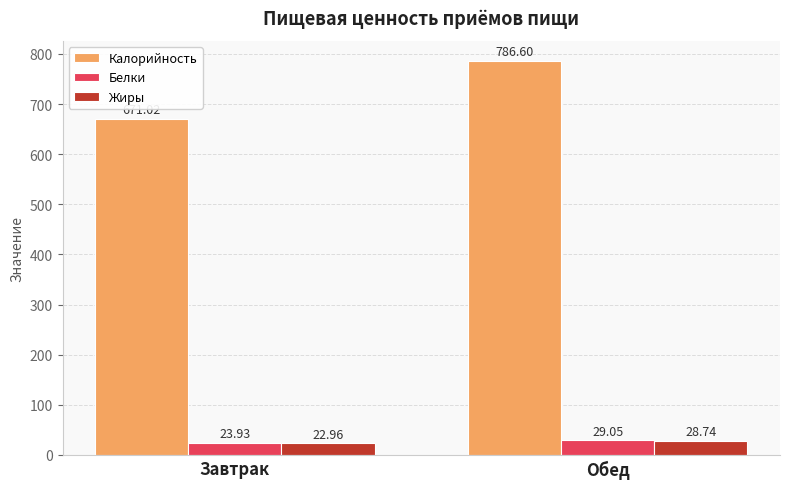

Between Завтрак and Обед, which series saw the biggest shift?

Калорийность